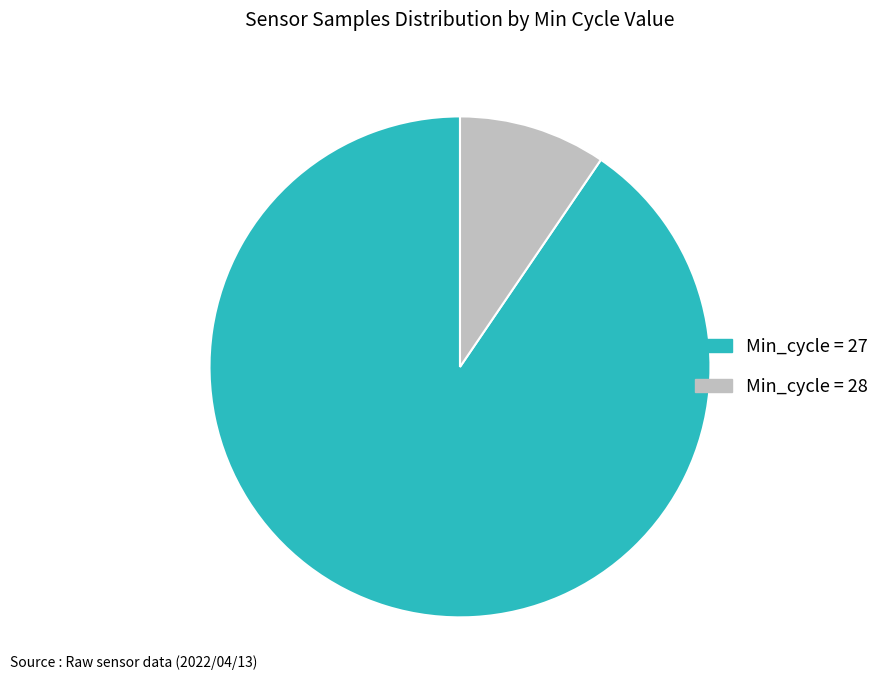

Is there a majority slice in this chart?

Yes